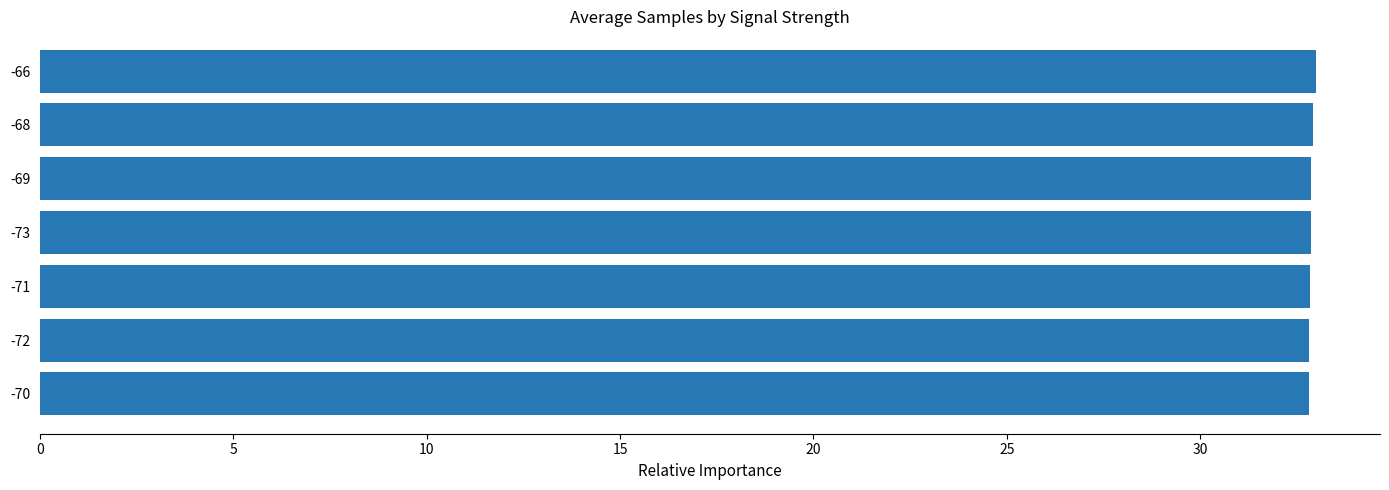

What is the average value?

32.9